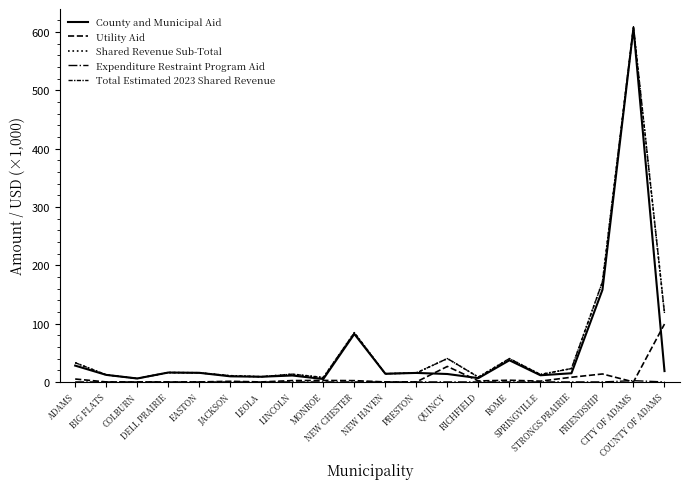

How many lines are shown in the chart?

5